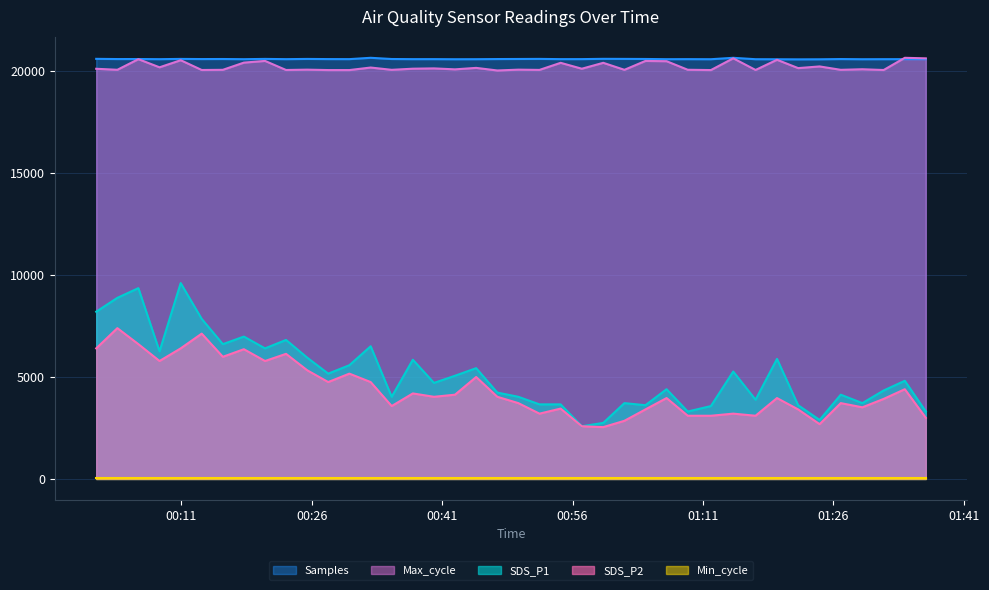

True or false: SDS_P1 and Samples intersect in this chart.

False